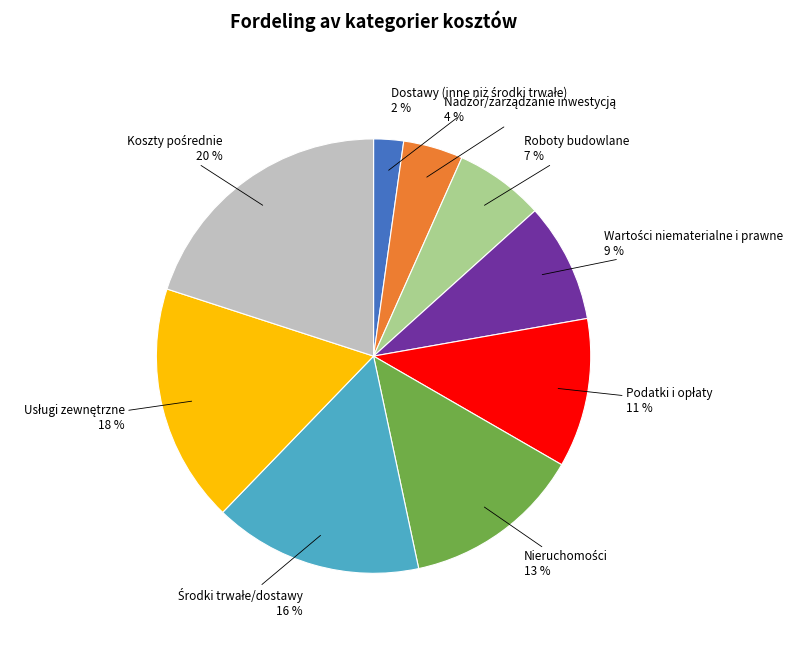

Count the number of slices in the pie.

9